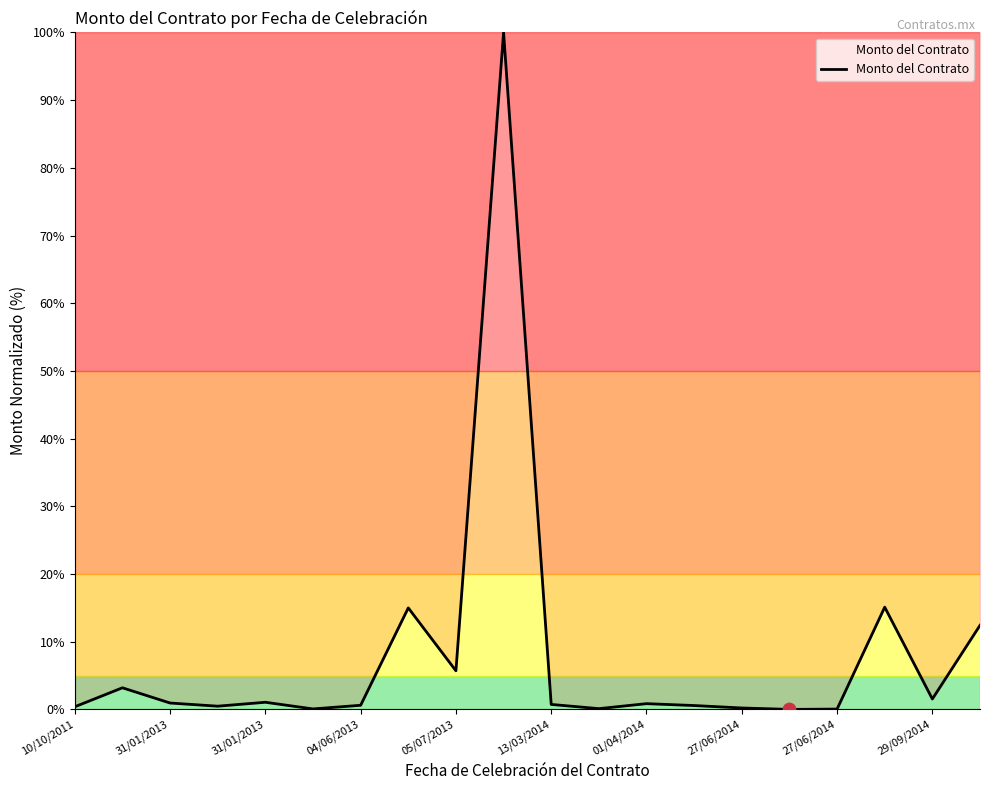

What is the difference between the maximum and minimum values?

100.0